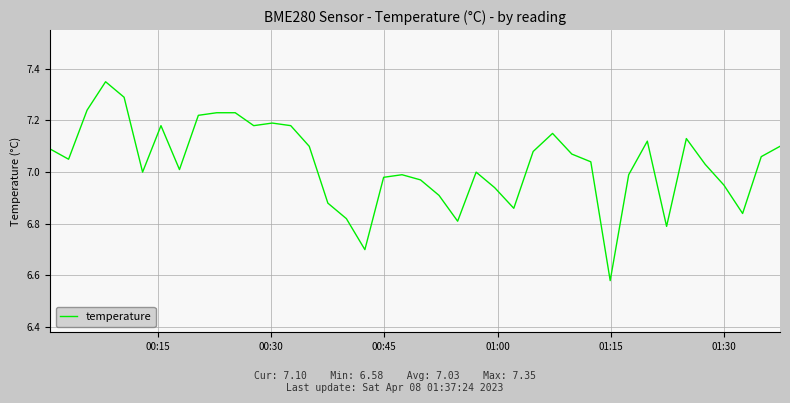

What is the difference between the maximum and minimum values?

0.8